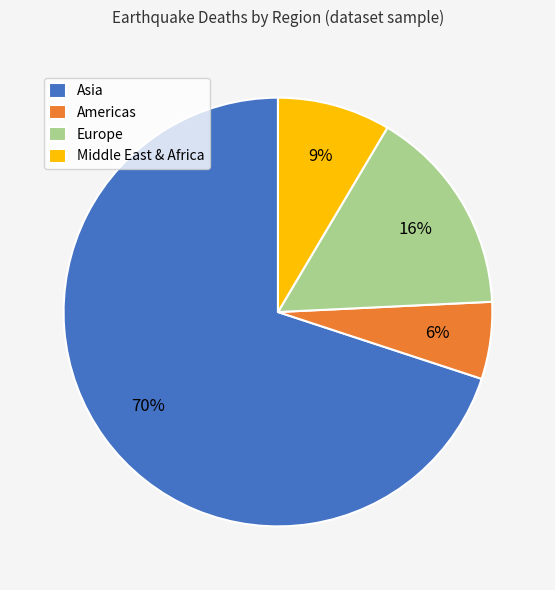

To the nearest percent, what is the average slice percentage?

25%